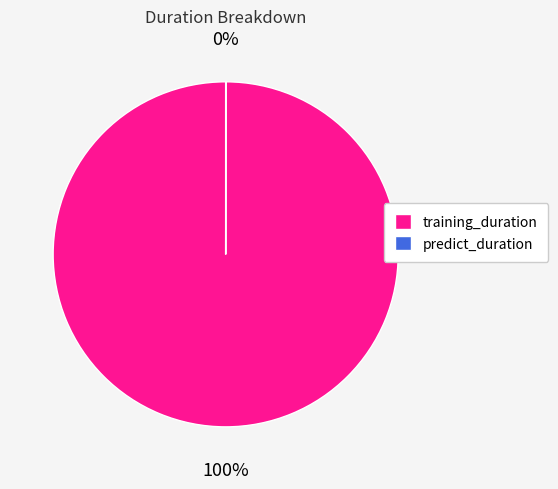

To the nearest percent, what percentage of the pie is training_duration?

100%